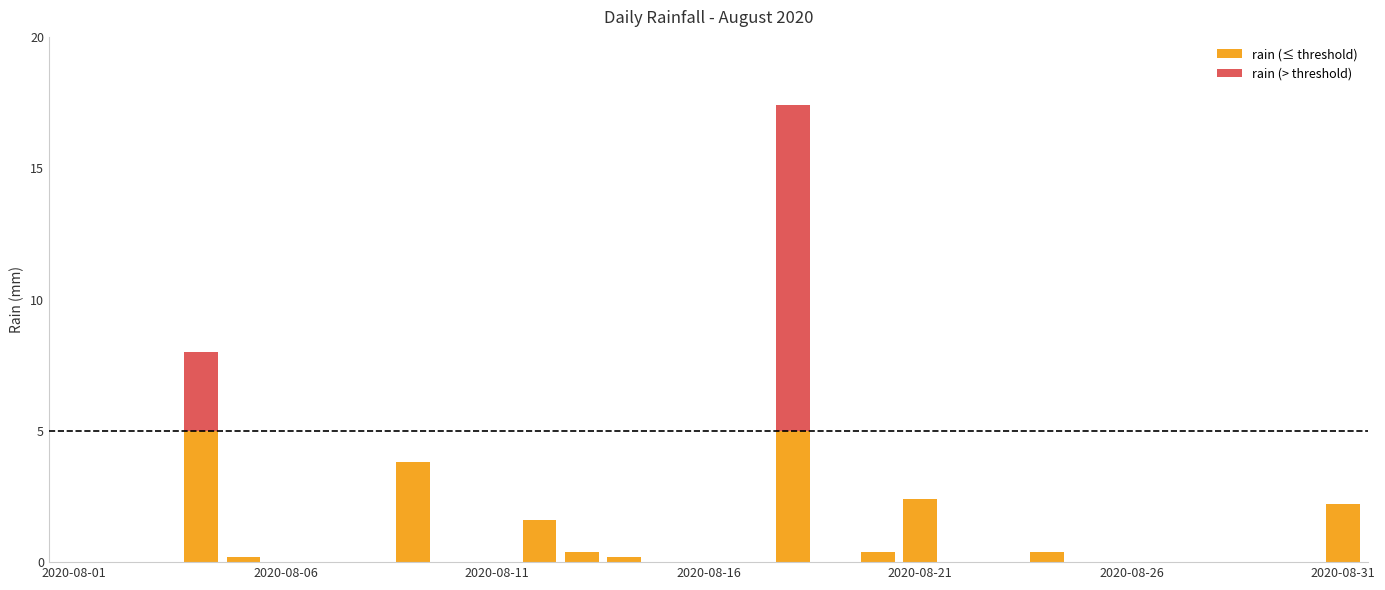

What is the sum of all rain (≤ threshold) values?

21.6